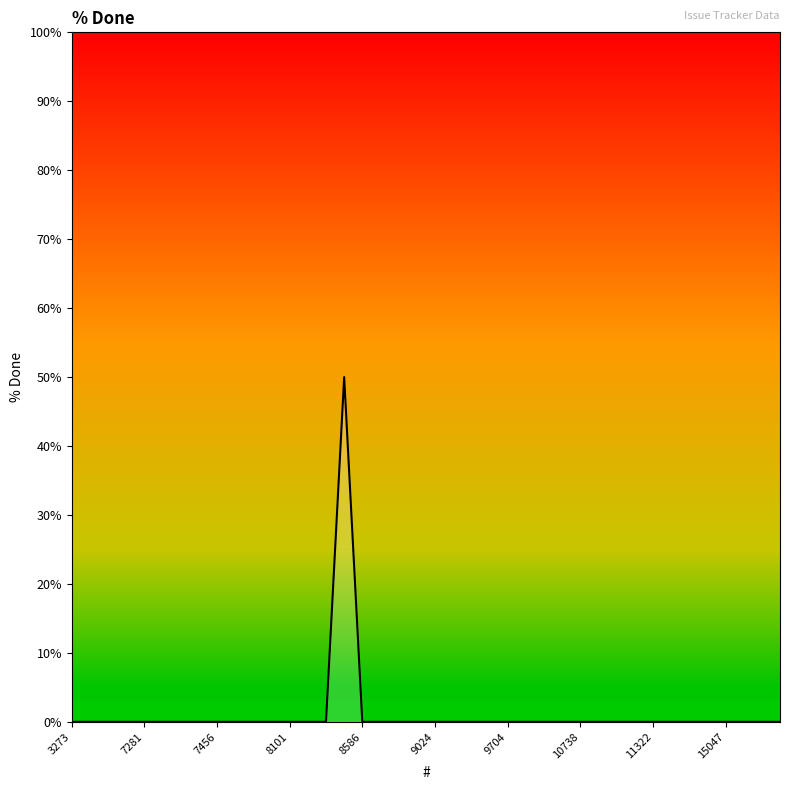

What is the greatest value displayed?

50